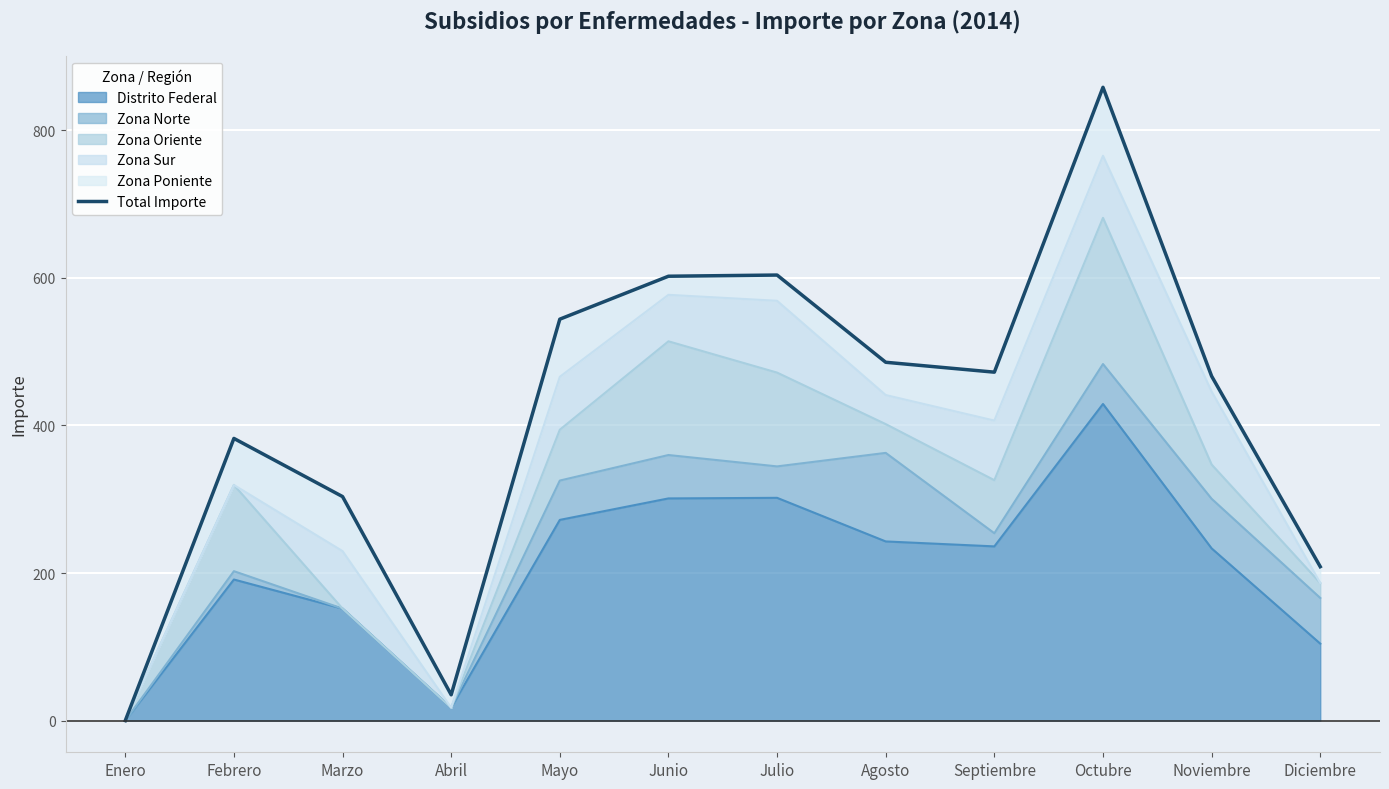

How many points are higher than both their immediate neighbors (excluding endpoints)?

3